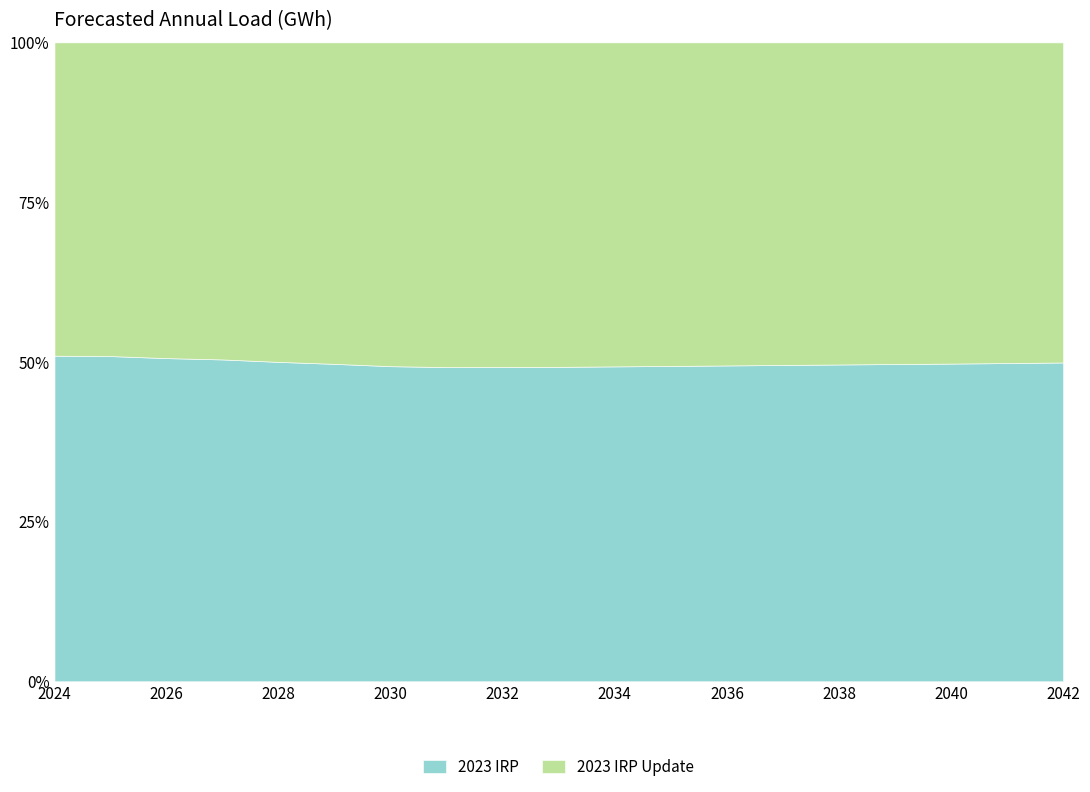

What is the average value of the 2023 IRP Update series?

82792.3